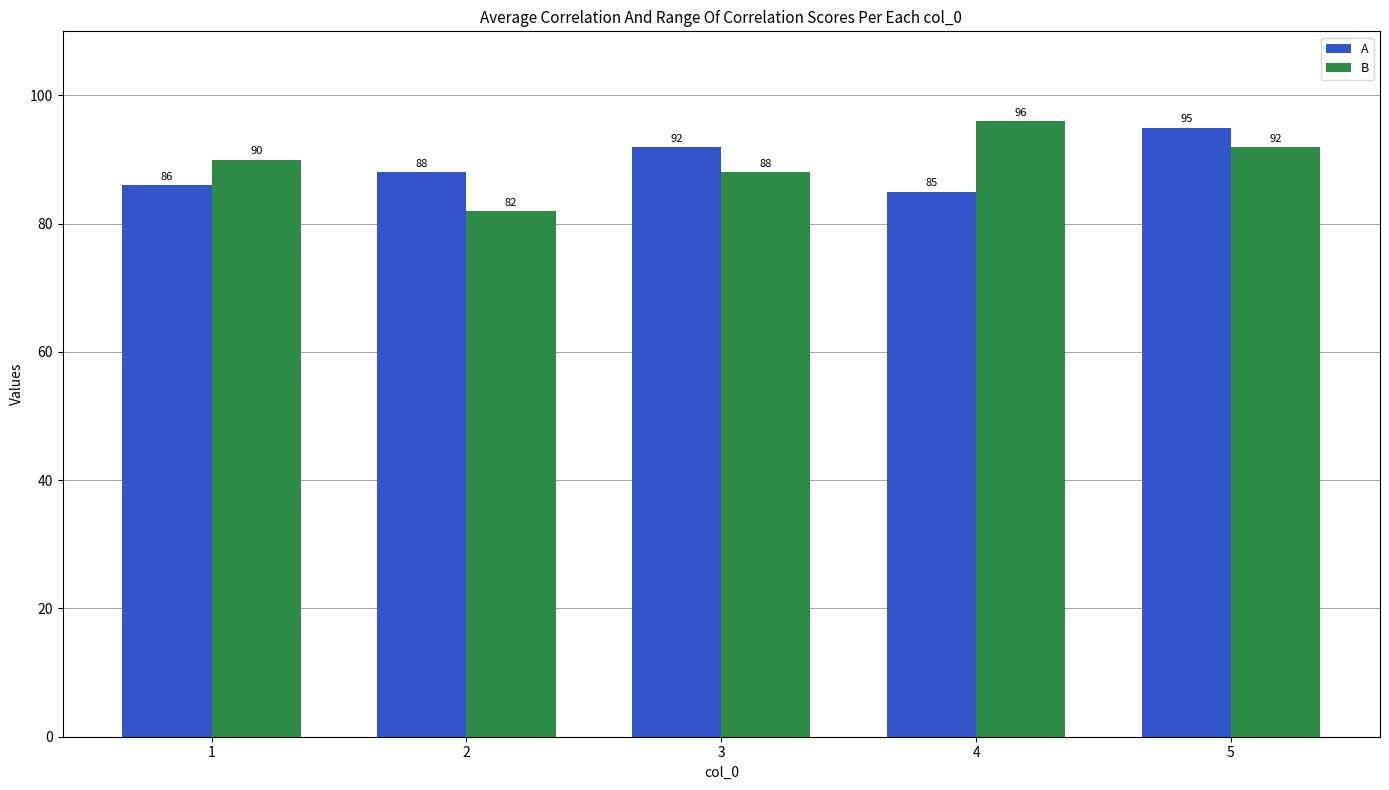

What is the highest value of the B series?

96